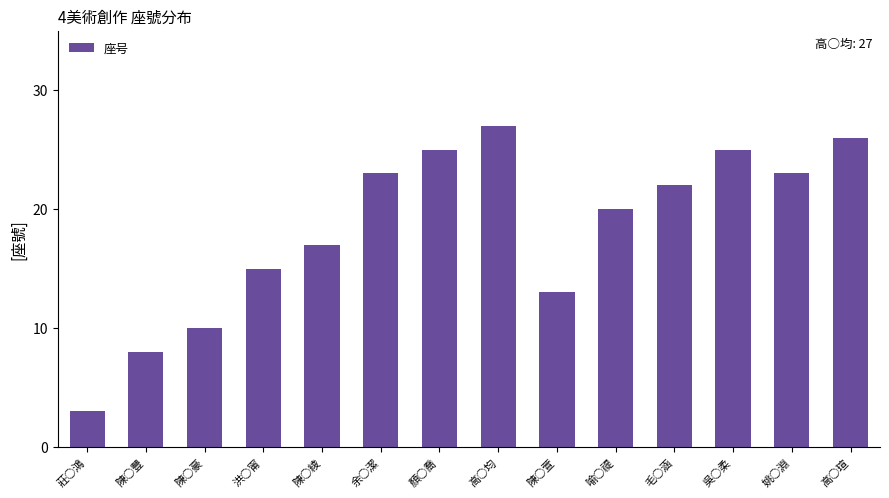

What is the greatest value displayed?

27